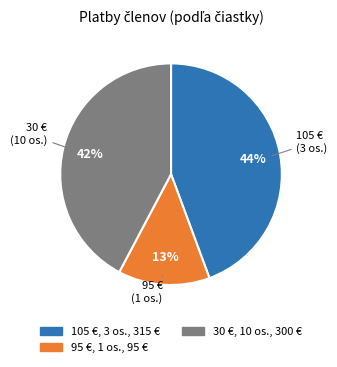

Is there any slice that represents more than half of the pie?

No